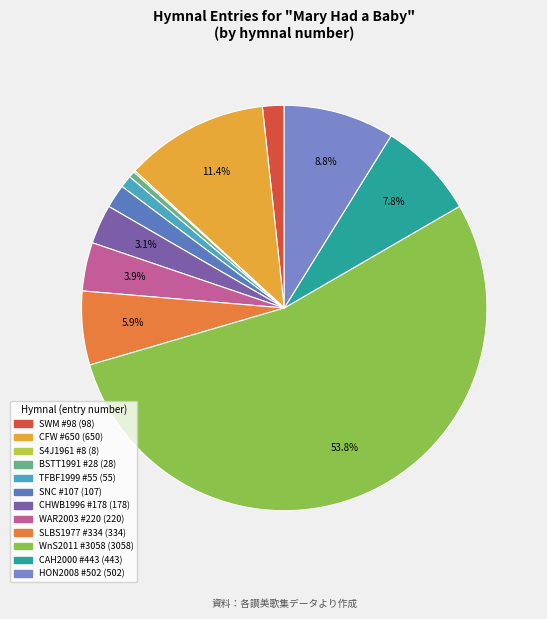

How much of the chart is everything except CHWB1996 #178?

96.9%